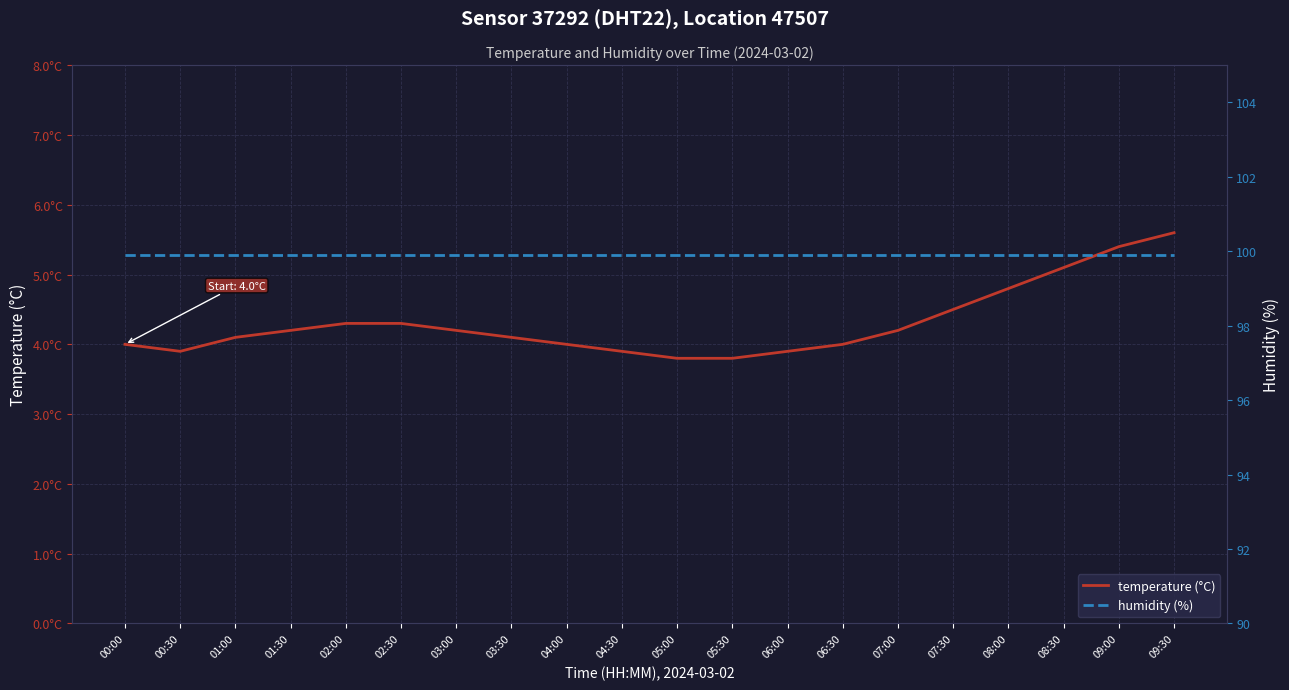

Which category has the highest value across all series?

00:00